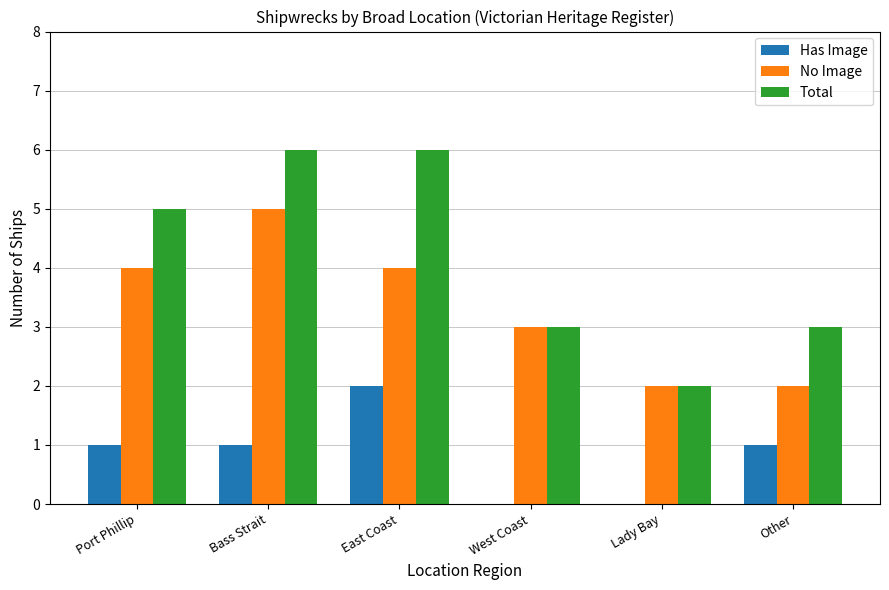

Which series has the largest total across all categories?

Total